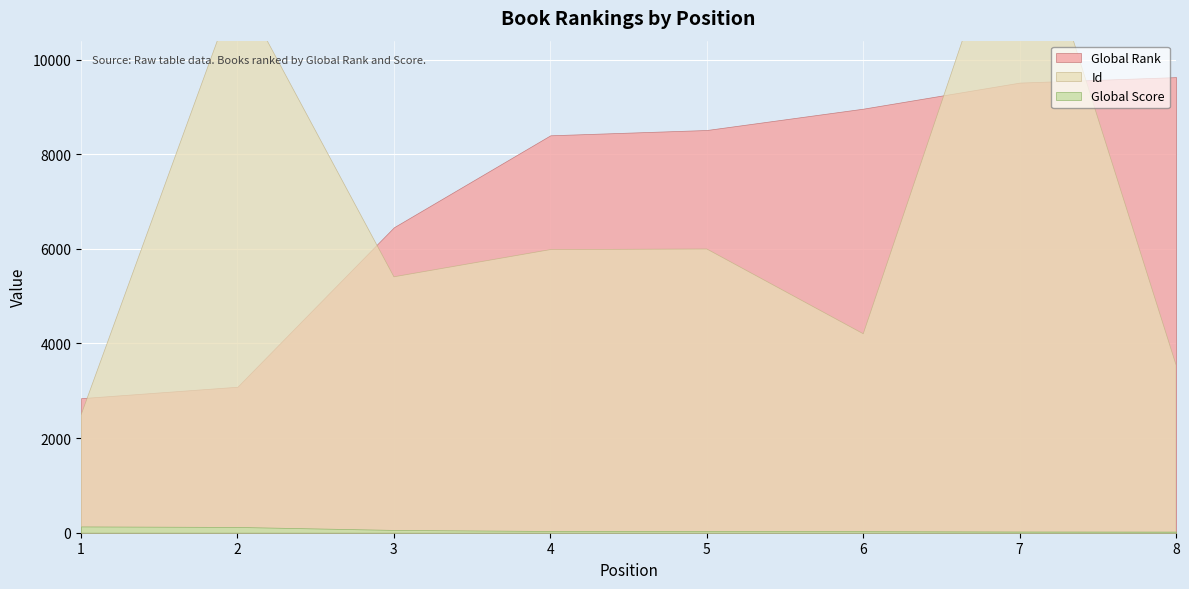

Reading left to right, list all the values displayed in this chart.

Global Rank: 1=2844	2=3086	3=6457	4=8401	5=8513	6=8964	7=9515	8=9631
Global Score: 1=133	2=122	3=59	4=37	5=36	6=33	7=26	8=24
Id: 1=2488	2=11569	3=5410	4=5985	5=5998	6=4206	7=13987	8=3541